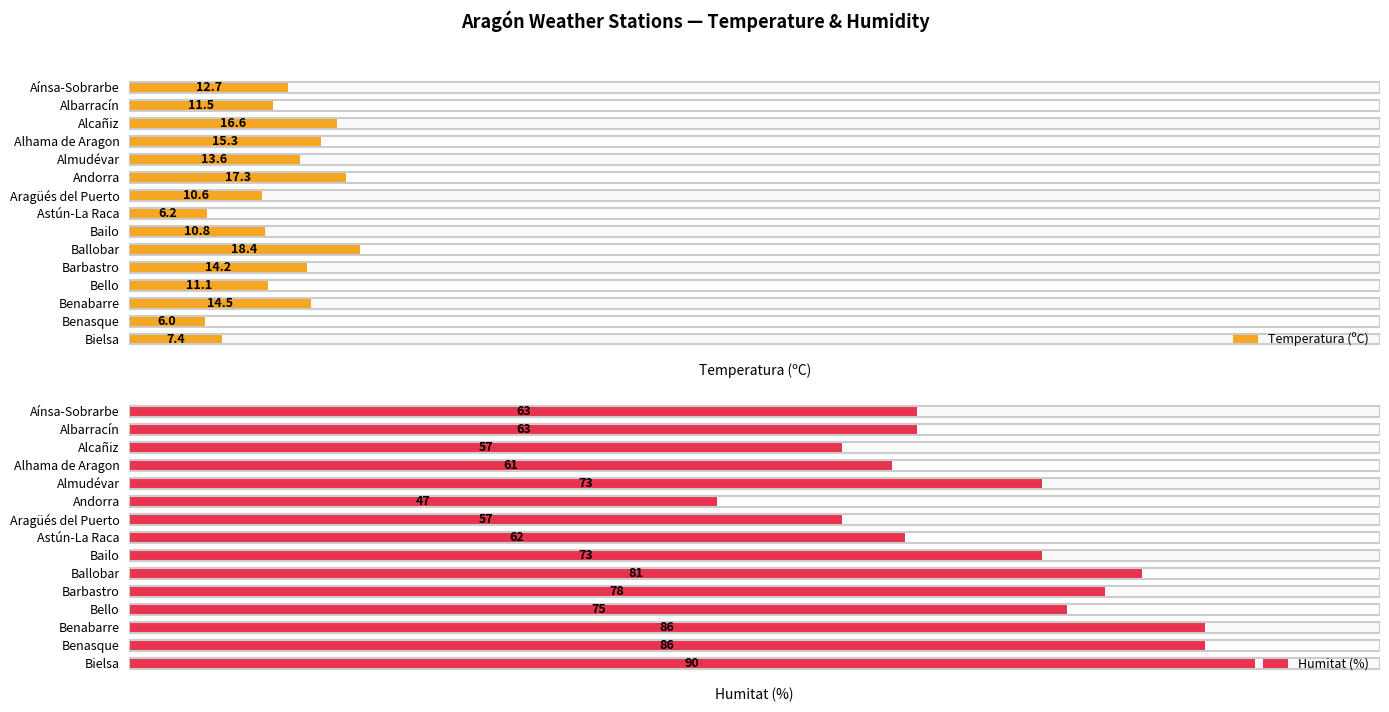

Rank the series at Alcañiz from highest to lowest value.

Humitat (%), Temperatura (ºC)